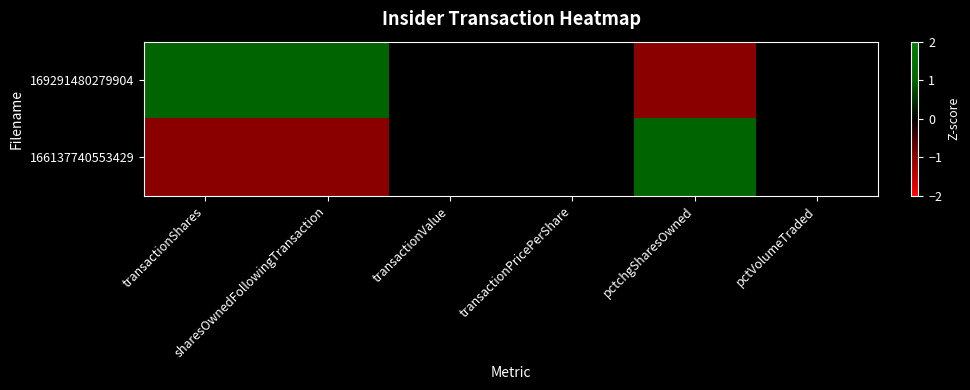

Reading left to right, what are all the values shown in this chart?

169291480279904: transactionShares=1	sharesOwnedFollowingTransaction=1	transactionValue=0	transactionPricePerShare=0	pctchgSharesOwned=-1	pctVolumeTraded=0
166137740553429: transactionShares=-1	sharesOwnedFollowingTransaction=-1	transactionValue=0	transactionPricePerShare=0	pctchgSharesOwned=1	pctVolumeTraded=0